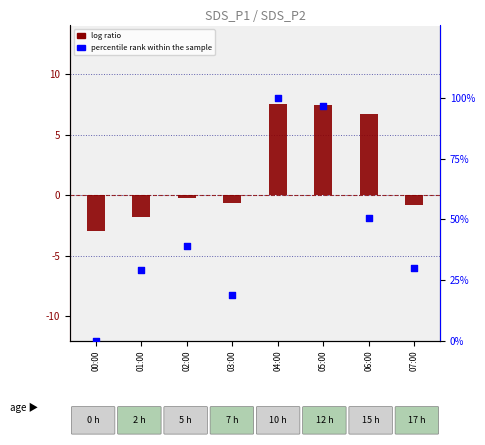

At how many categories does at least one series exceed 89?

2